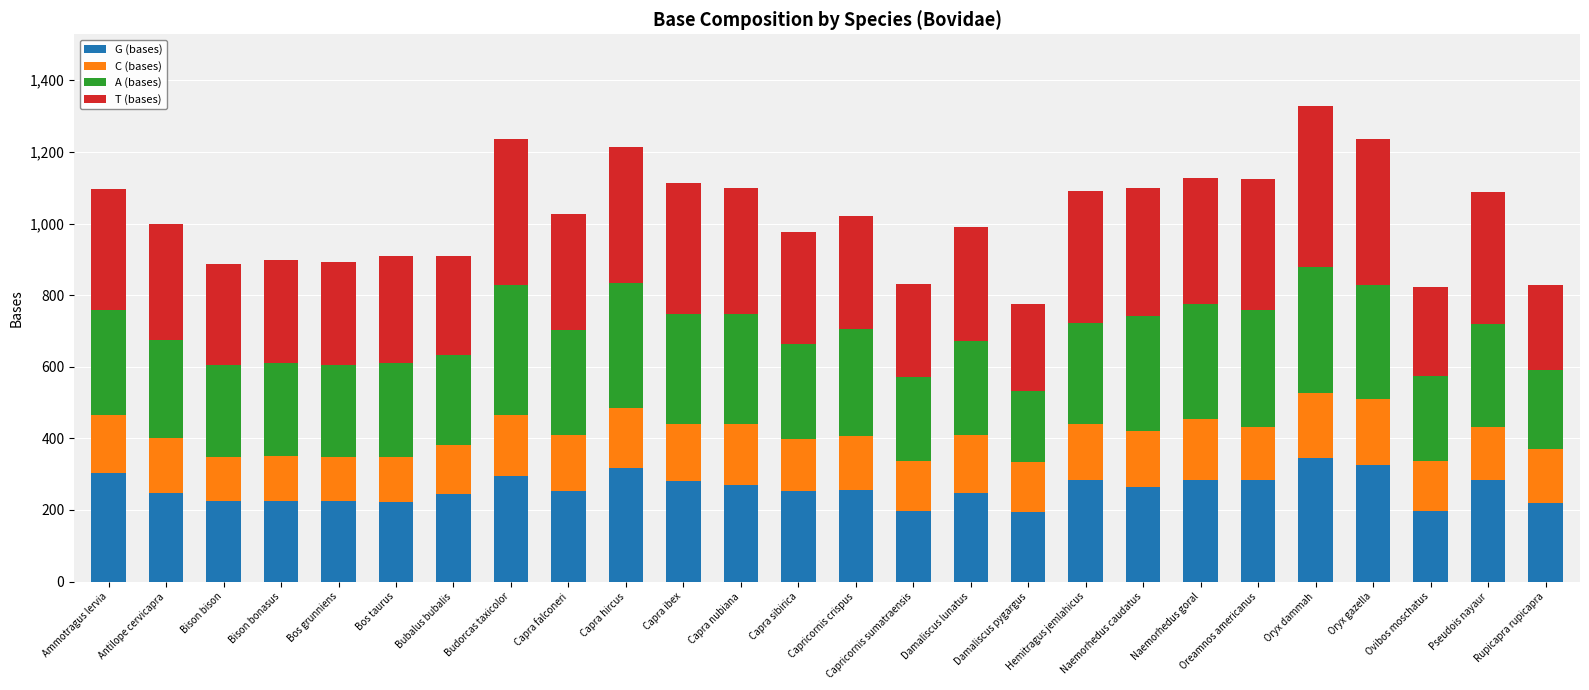

Is it true that G (bases) equals 247 at Antilope cervicapra?

True